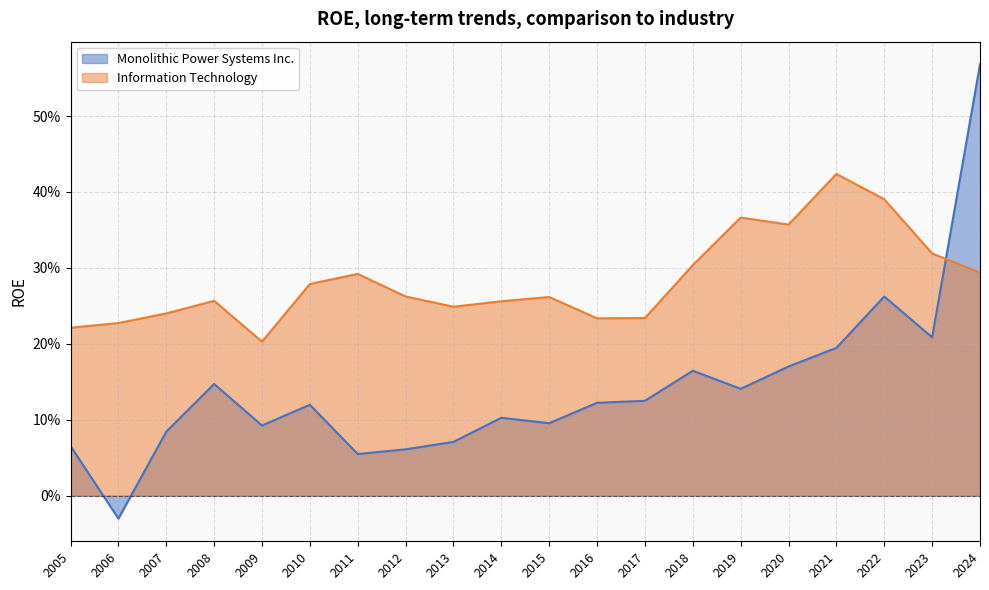

Between 2009 and 2017, which series saw the biggest shift?

Monolithic Power Systems Inc.